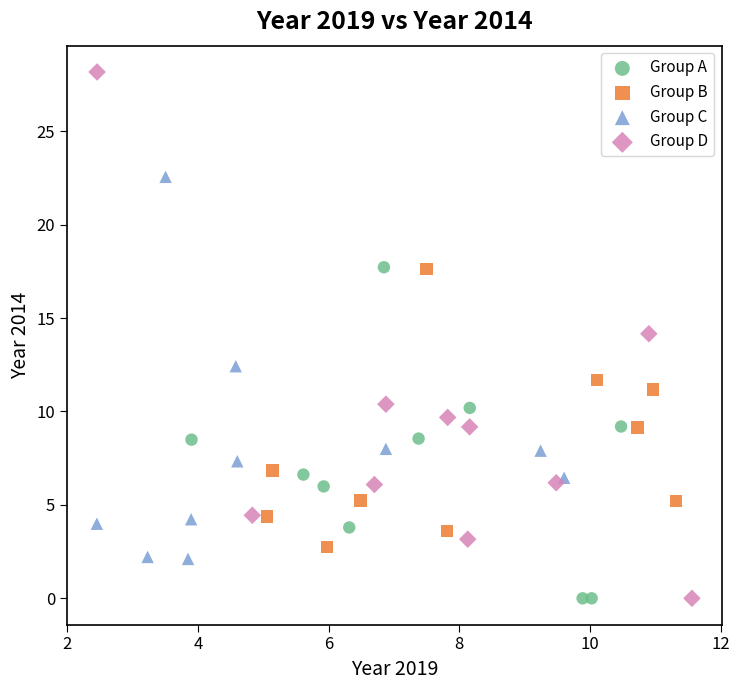

Which series has the widest spread of Y values?

Group D